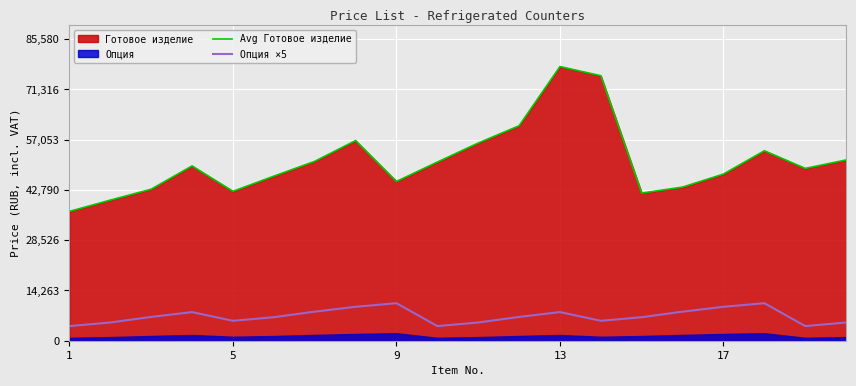

The value of Avg Готовое изделие at 6 is 76109. True or false?

False